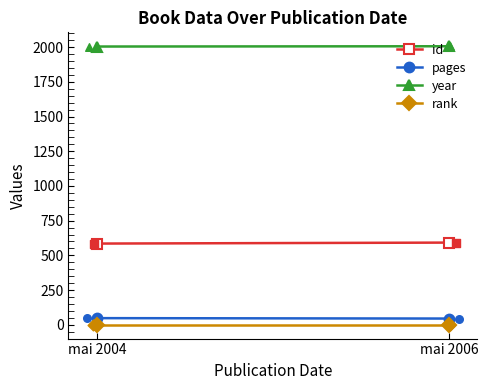

Which series has the largest Y range (max minus min)?

id